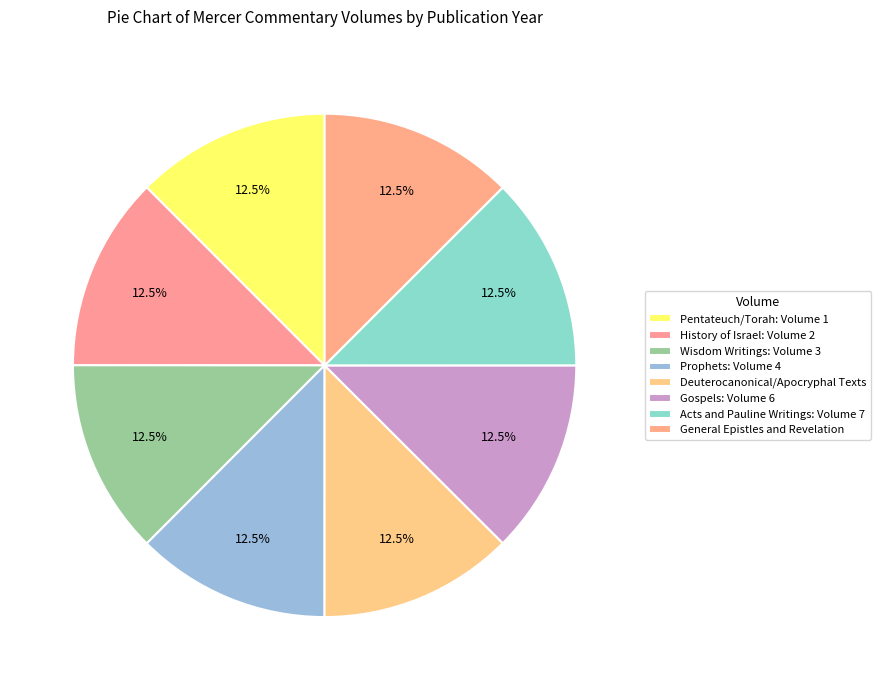

To the nearest percent, what portion does Acts and Pauline Writings: Volume 7 represent?

12%